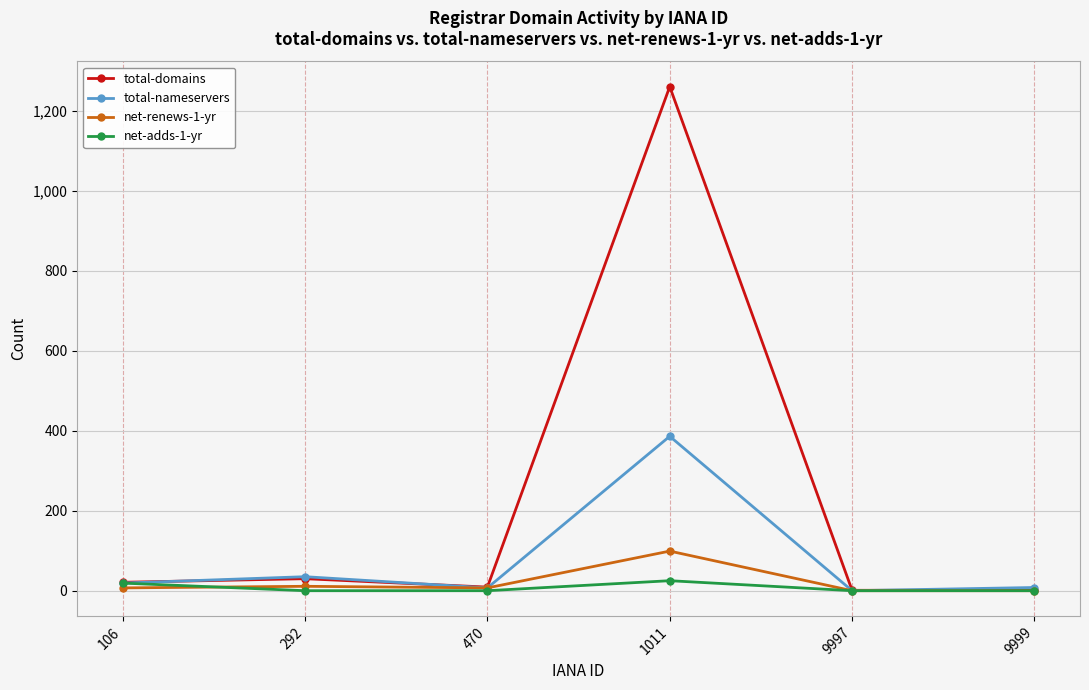

At which category is the sum across all series the highest?

1011